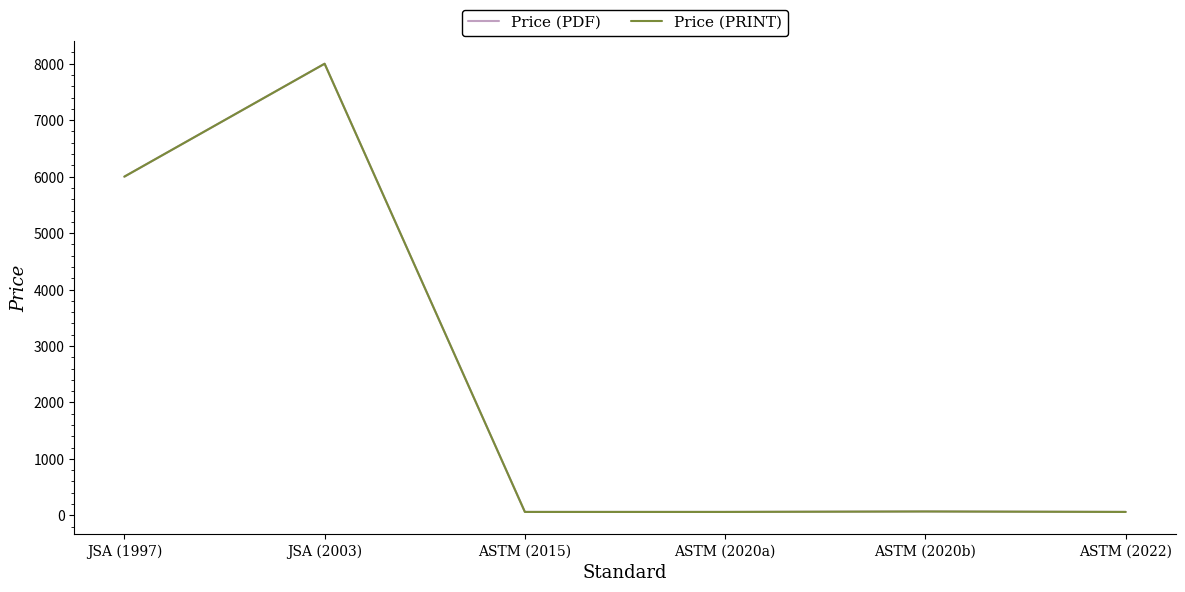

Does the chart have visible grid lines?

No